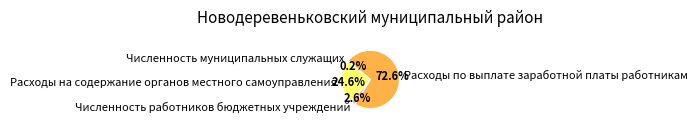

What portion of the pie excludes Расходы по выплате заработной платы работникам?

27.4%